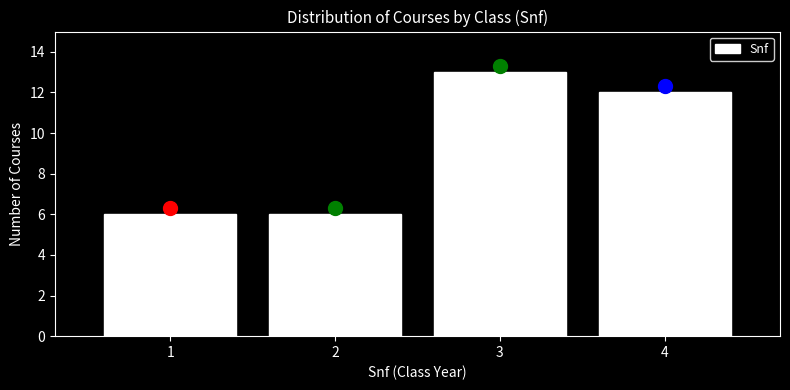

Over which range of the x-axis is the bar tallest?

2.5 to 3.5